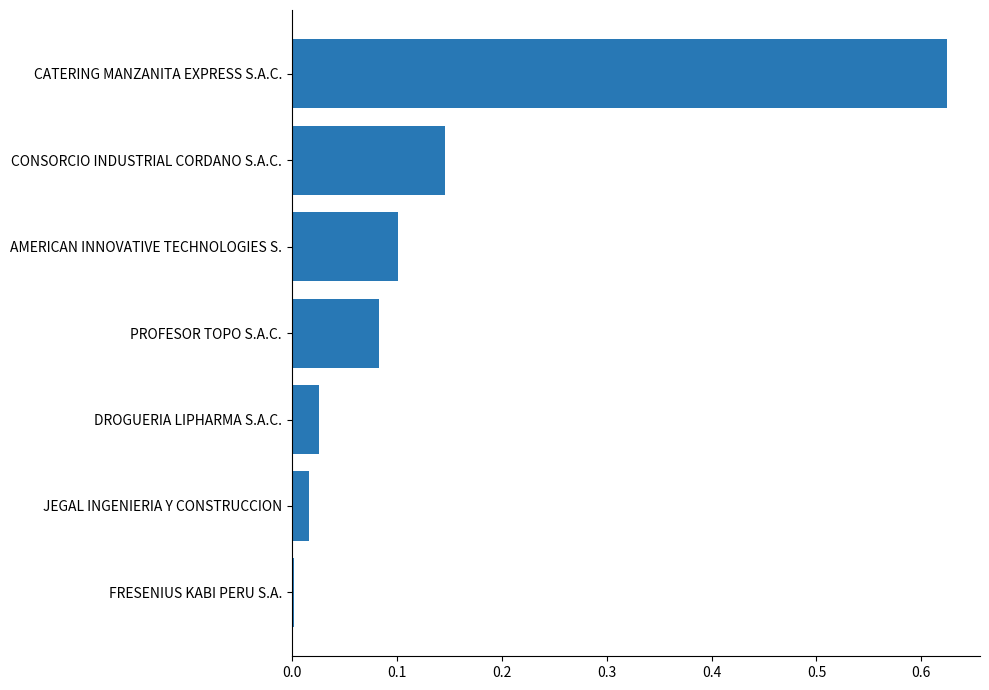

List the labels in order of value, largest first.

CATERING MANZANITA EXPRESS S.A.C., CONSORCIO INDUSTRIAL CORDANO S.A.C., AMERICAN INNOVATIVE TECHNOLOGIES S., PROFESOR TOPO S.A.C., DROGUERIA LIPHARMA S.A.C., JEGAL INGENIERIA Y CONSTRUCCION, FRESENIUS KABI PERU S.A.